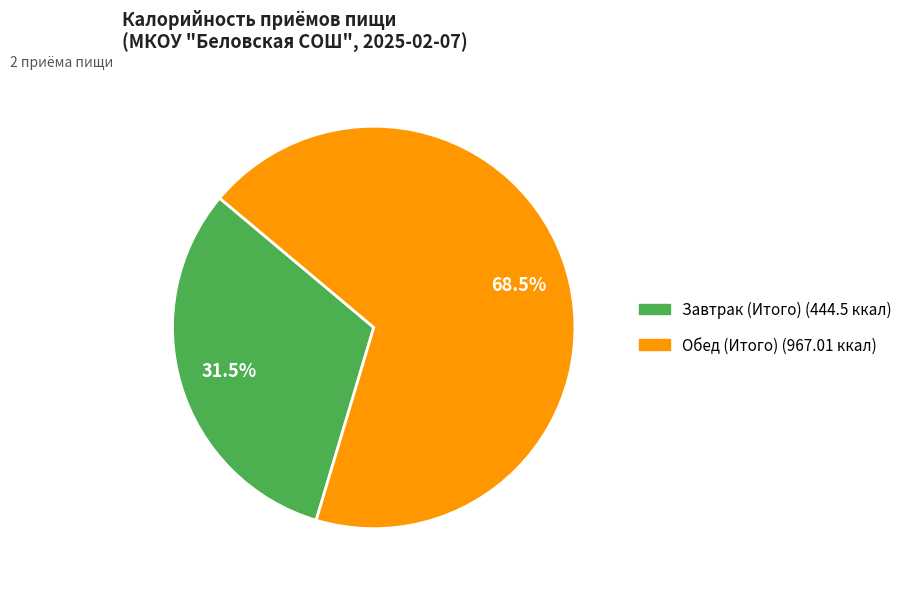

Rank the categories by value from lowest to highest.

Завтрак (Итого), Обед (Итого)